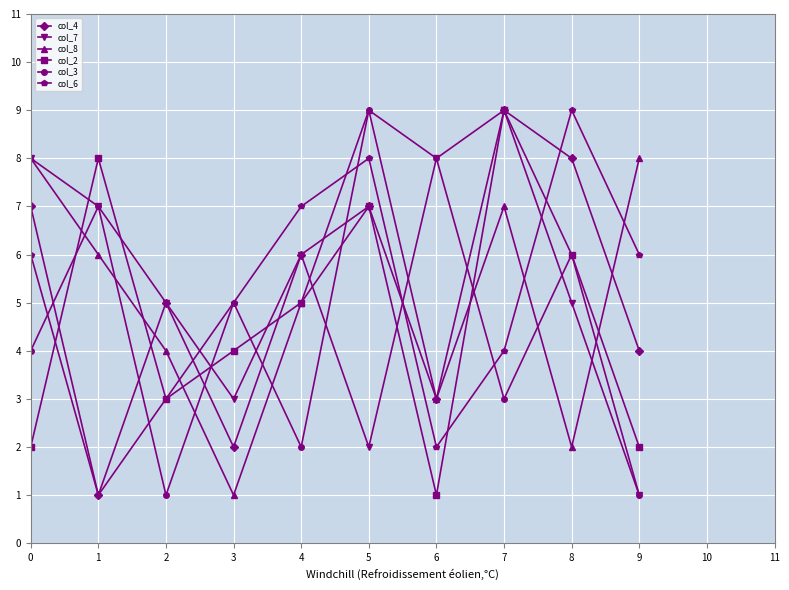

What are all the series names shown in the legend?

col_4, col_7, col_8, col_2, col_3, col_6